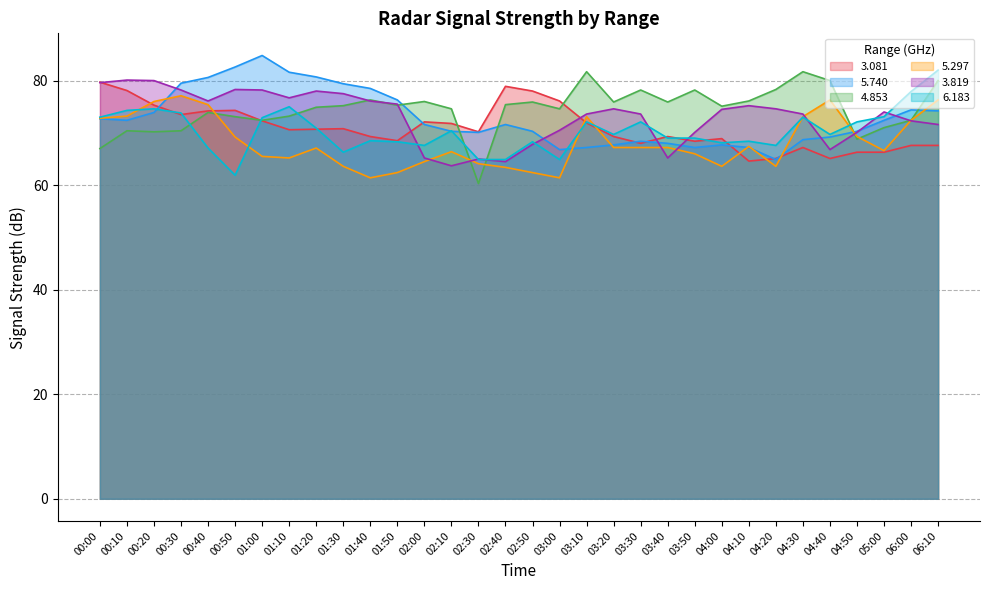

How many times do 3.081 and 6.183 cross each other?

9